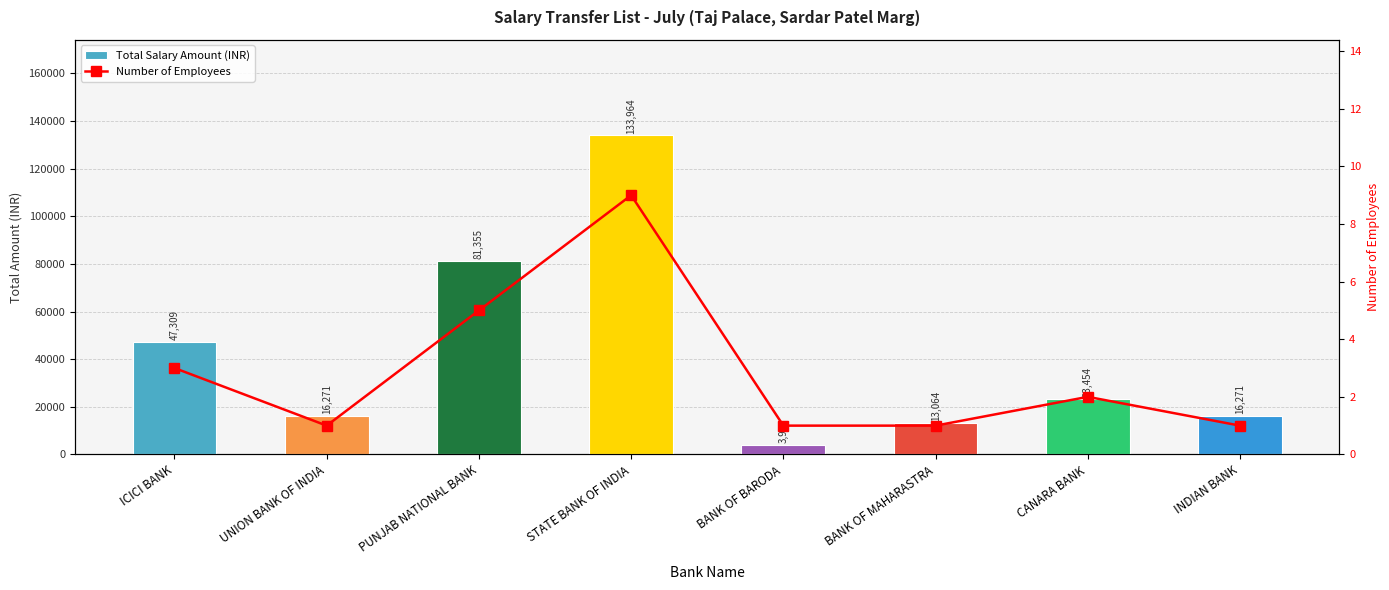

How many groups of bars are there?

8